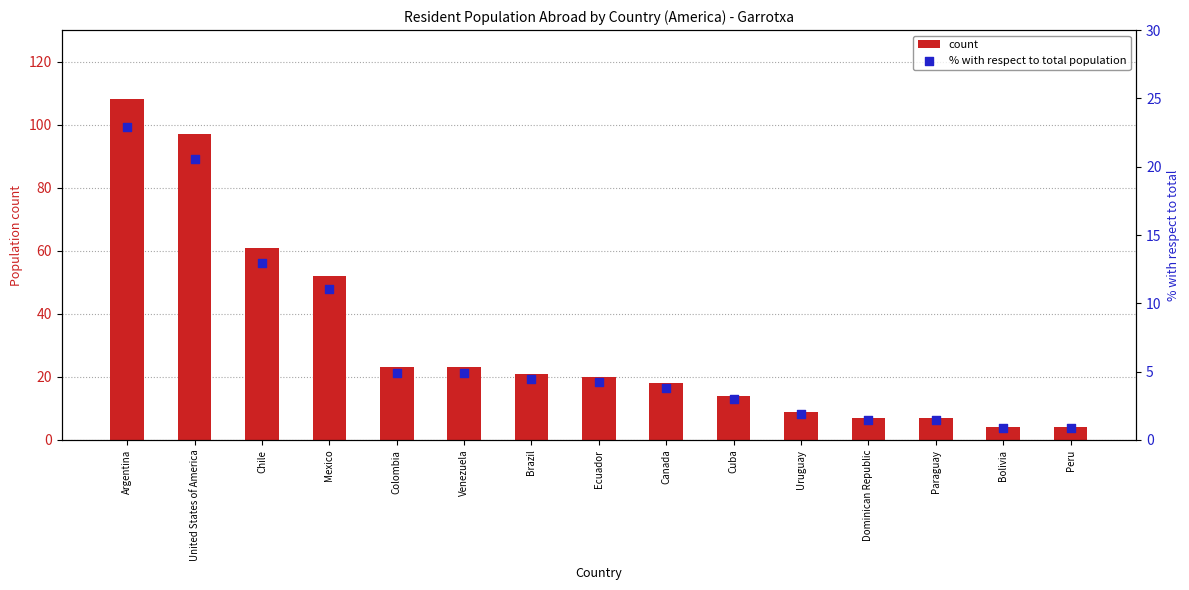

Is the value of % with respect to total population at Mexico greater than the value of count at Ecuador?

No